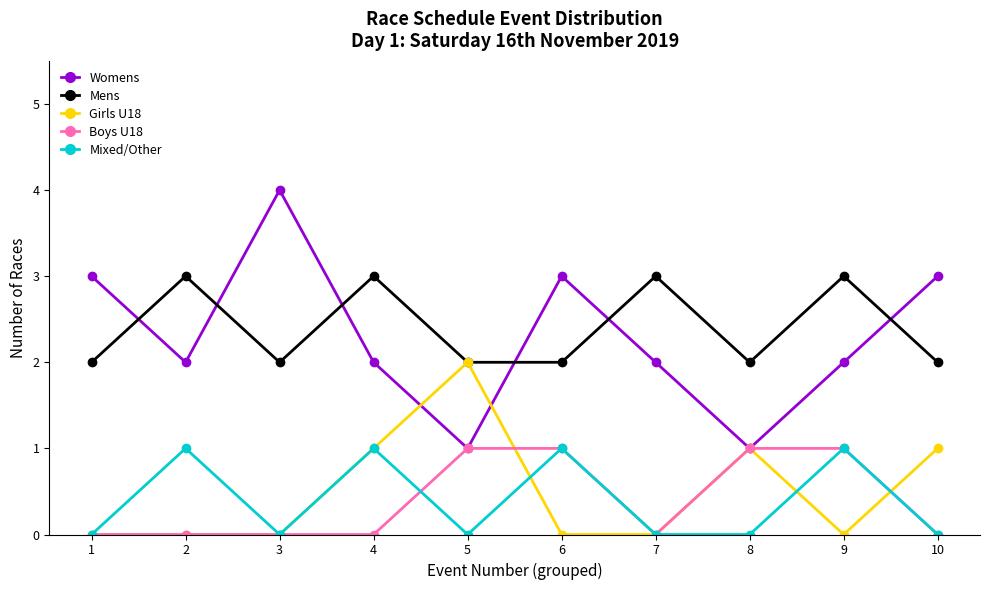

What are all the series names shown in the legend?

Womens, Mens, Girls U18, Boys U18, Mixed/Other